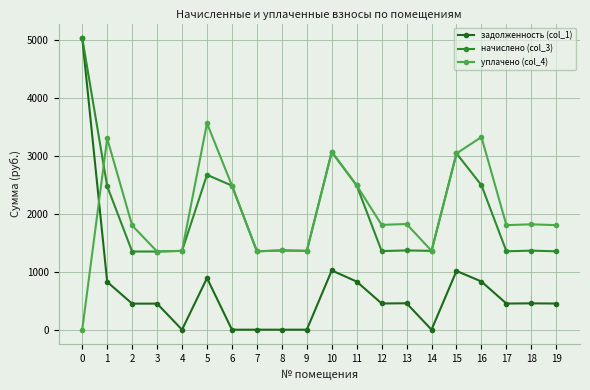

Count the number of categories in the chart.

20